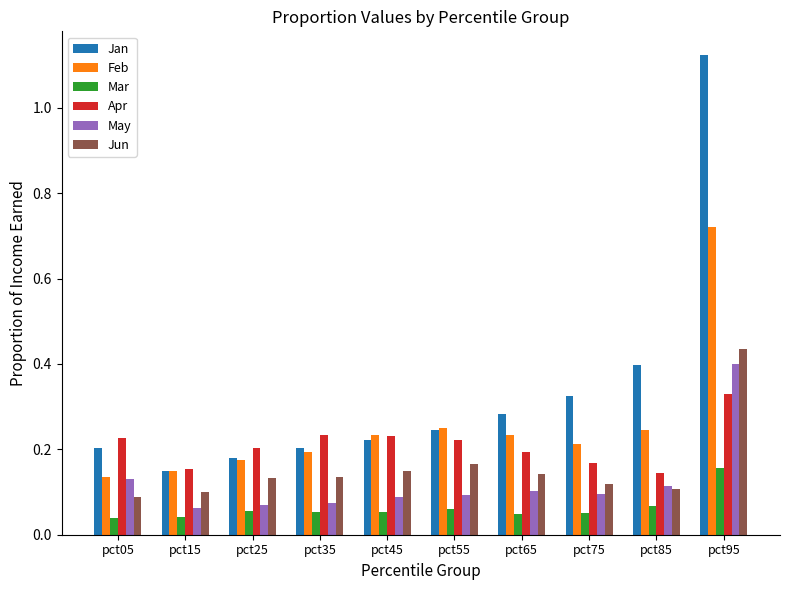

Is it true that Feb equals 0.1 at pct35?

False